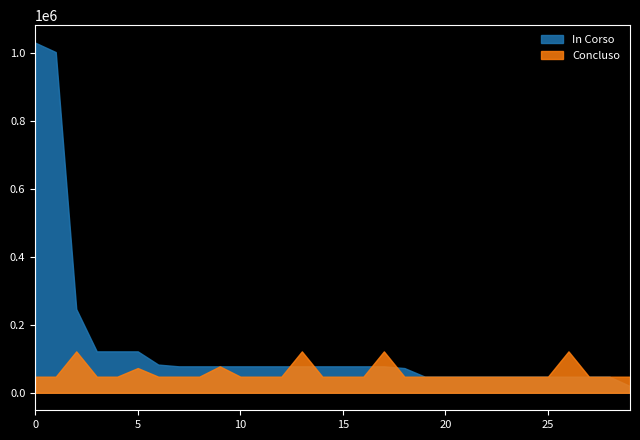

Rank the series by their average value, from lowest to highest.

Concluso, In Corso